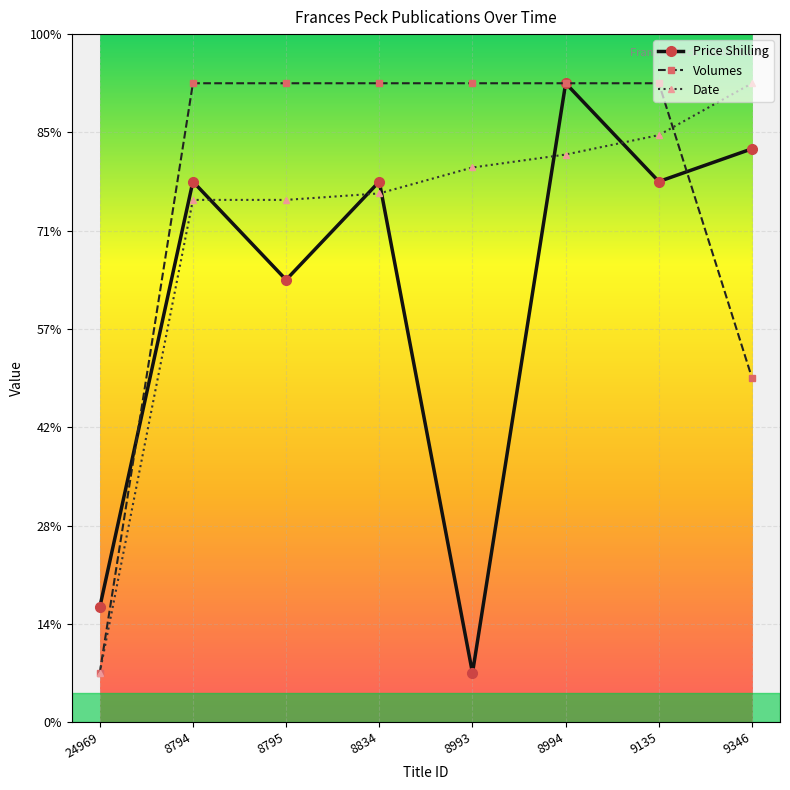

True or false: Price Shilling has more than 0 interior local peaks.

True